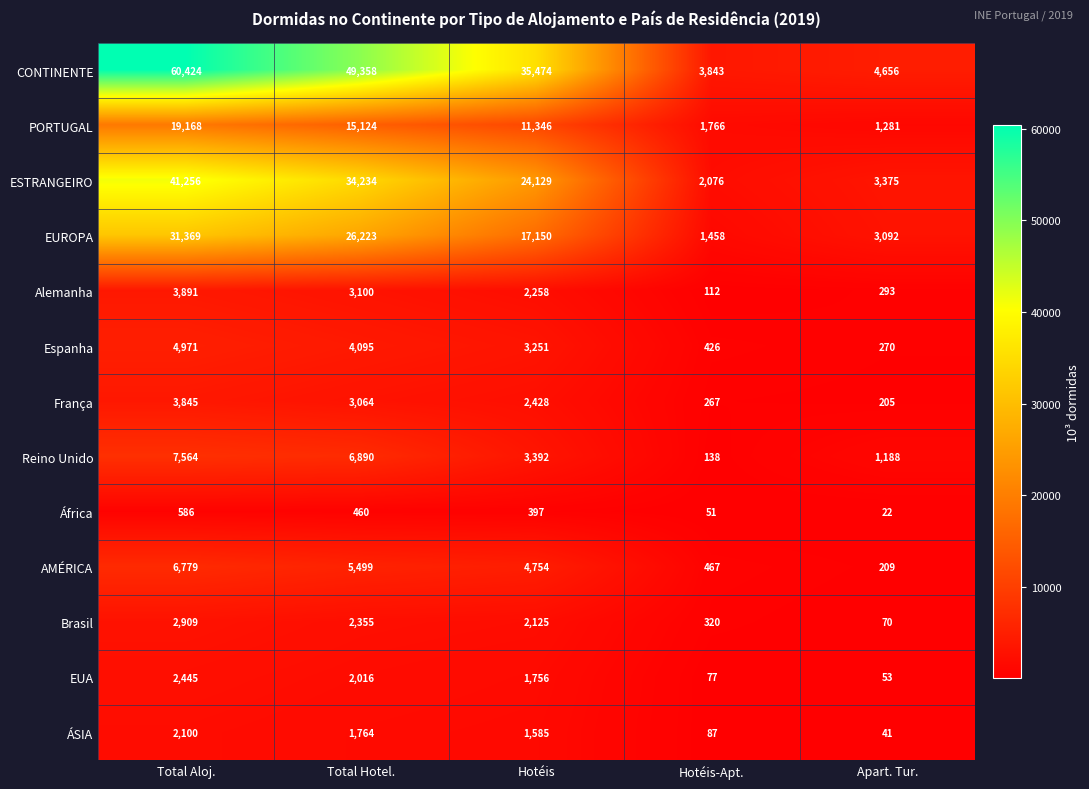

What is the total value across all series at Total Aloj.?

187307